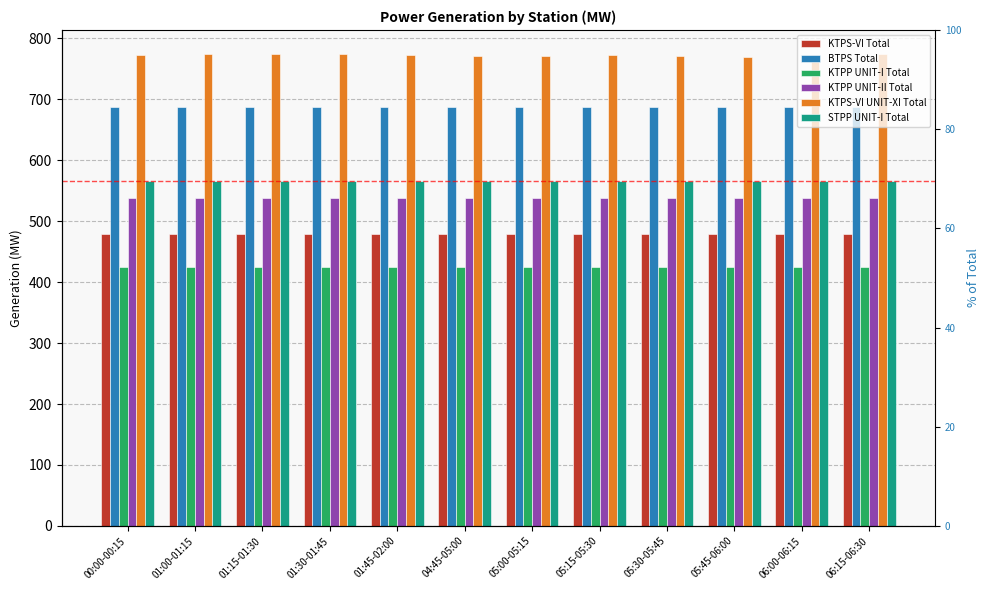

What is the label of the 7th bar from the left?

05:00-05:15